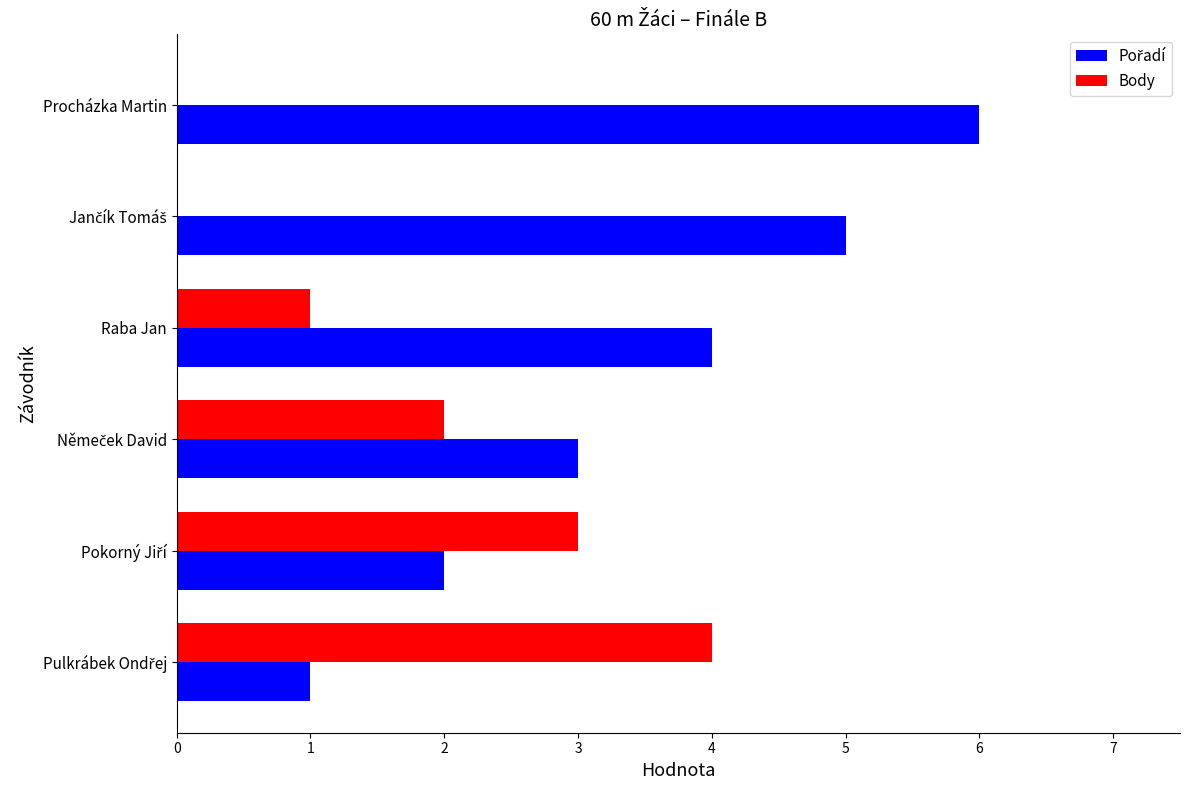

At which category is the sum across all series the highest?

Procházka Martin